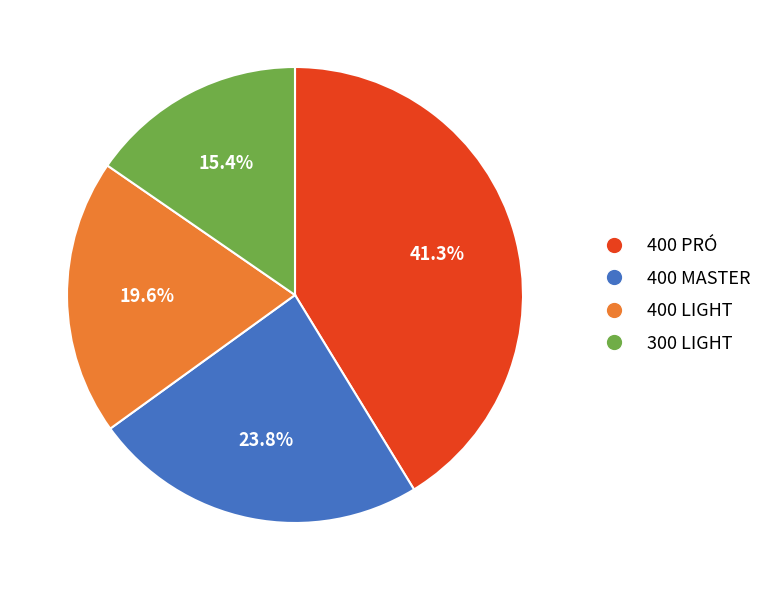

The 400 PRÓ slice represents 48% of the pie. True or false?

False